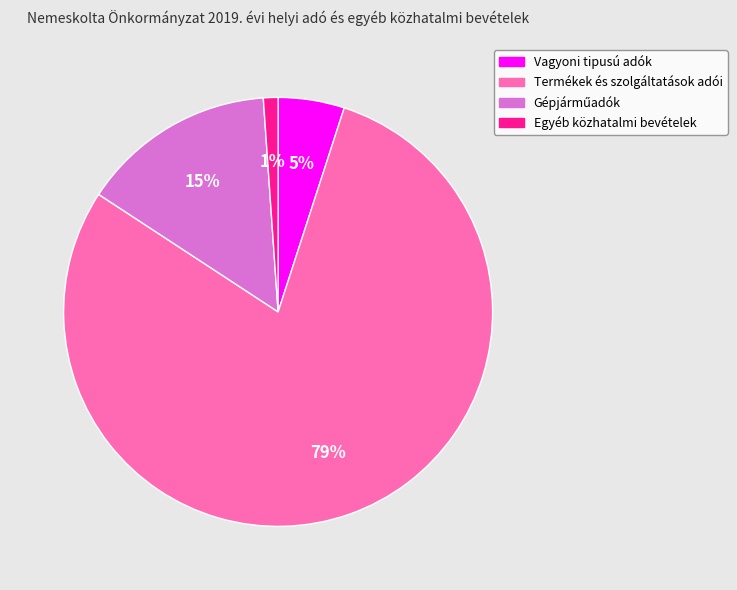

To the nearest percent, what portion does Termékek és szolgáltatások adói represent?

79%